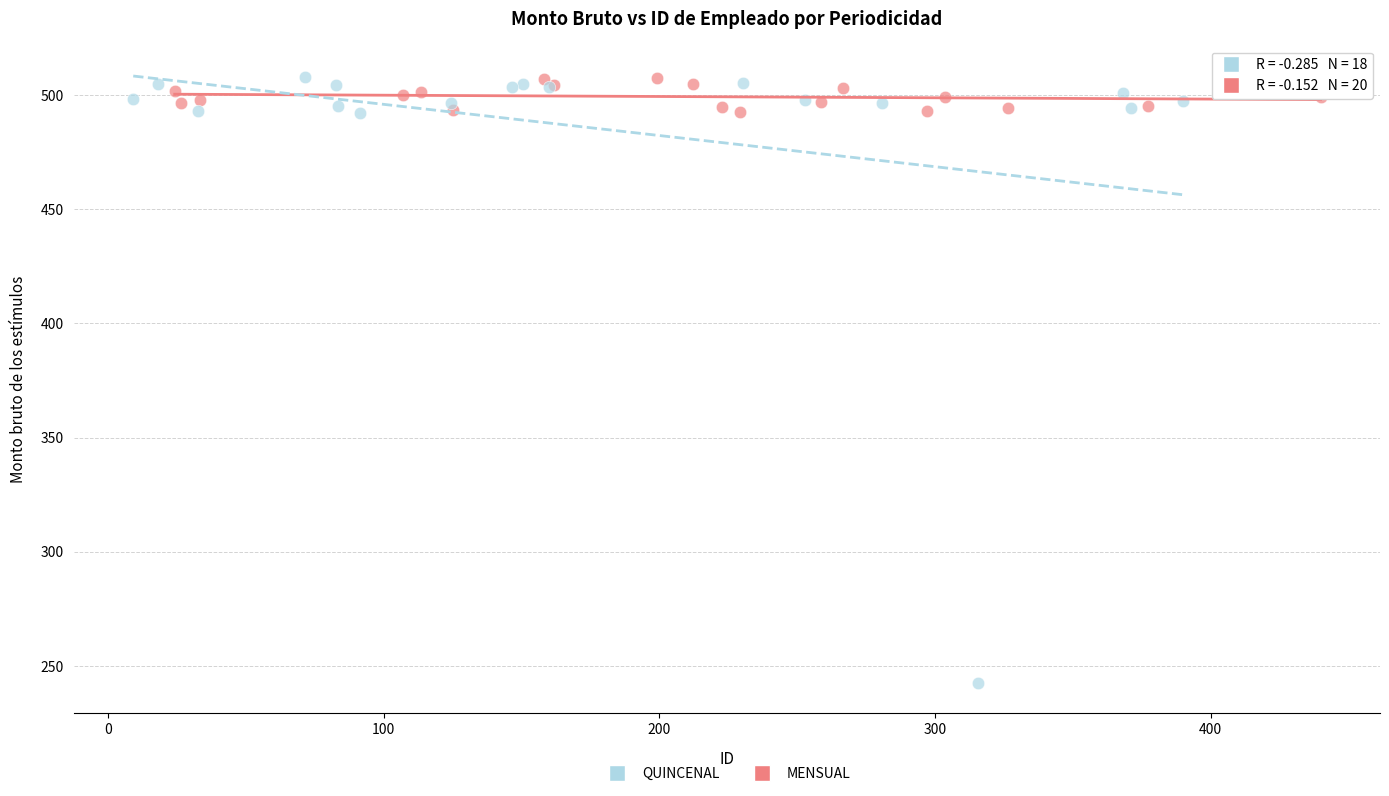

Which series reaches the minimum Y coordinate?

QUINCENAL